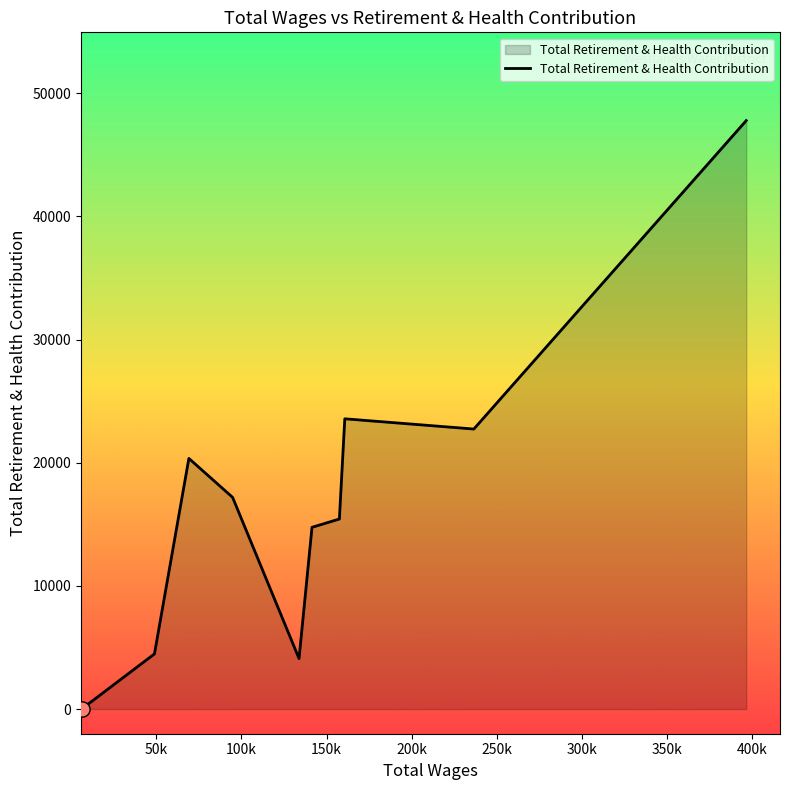

What is the difference between the maximum and minimum values?

47776